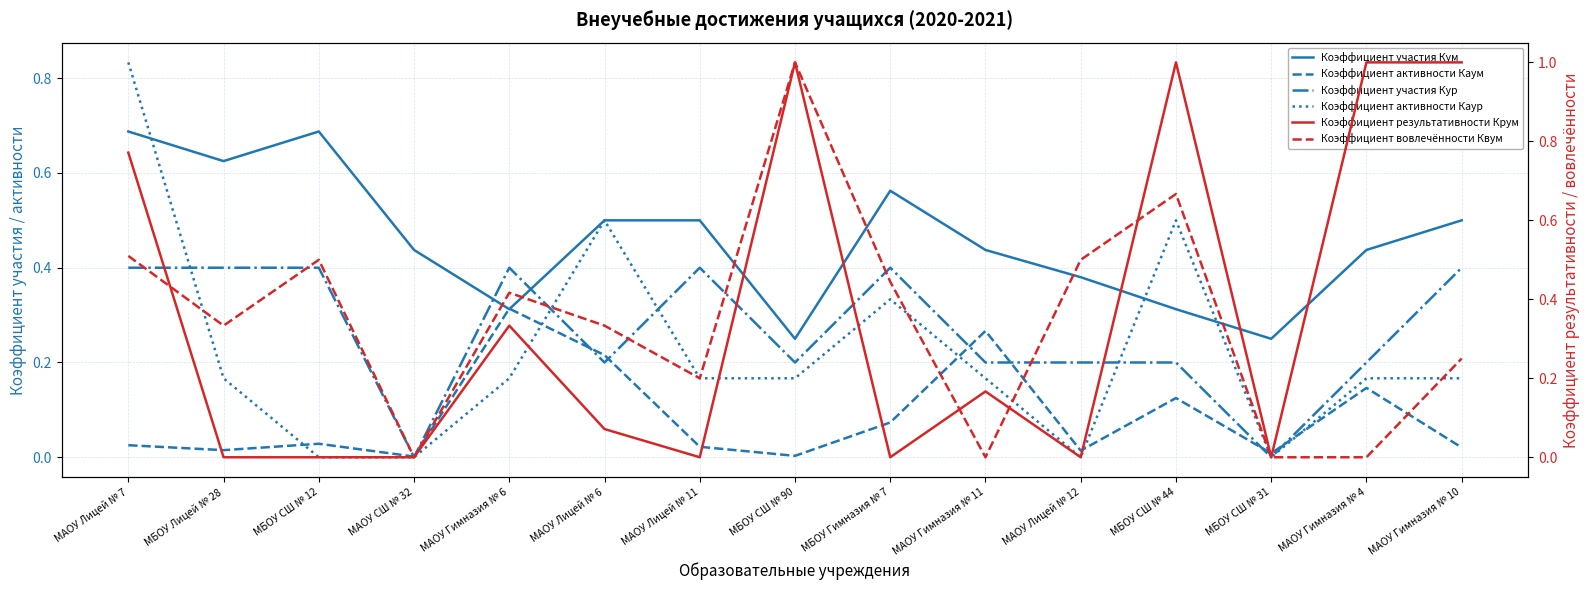

Reading right to left, what are all the values shown in this chart?

Коэффициент участия Кум: МАОУ Гимназия № 10=0.5	МАОУ Гимназия № 4=0.4	МБОУ СШ № 31=0.2	МБОУ СШ № 44=0.3	МАОУ Лицей № 12=0.4	МАОУ Гимназия № 11=0.4	МБОУ Гимназия № 7=0.6	МБОУ СШ № 90=0.2	МАОУ Лицей № 11=0.5	МАОУ Лицей № 6=0.5	МАОУ Гимназия № 6=0.3	МАОУ СШ № 32=0.4	МБОУ СШ № 12=0.7	МБОУ Лицей № 28=0.6	МАОУ Лицей № 7=0.7
Коэффициент активности Каум: МАОУ Гимназия № 10=0.0	МАОУ Гимназия № 4=0.1	МБОУ СШ № 31=0.0	МБОУ СШ № 44=0.1	МАОУ Лицей № 12=0.0	МАОУ Гимназия № 11=0.3	МБОУ Гимназия № 7=0.1	МБОУ СШ № 90=0.0	МАОУ Лицей № 11=0.0	МАОУ Лицей № 6=0.2	МАОУ Гимназия № 6=0.3	МАОУ СШ № 32=0.0	МБОУ СШ № 12=0.0	МБОУ Лицей № 28=0.0	МАОУ Лицей № 7=0.0
Коэффициент участия Кур: МАОУ Гимназия № 10=0.4	МАОУ Гимназия № 4=0.2	МБОУ СШ № 31=0.0	МБОУ СШ № 44=0.2	МАОУ Лицей № 12=0.2	МАОУ Гимназия № 11=0.2	МБОУ Гимназия № 7=0.4	МБОУ СШ № 90=0.2	МАОУ Лицей № 11=0.4	МАОУ Лицей № 6=0.2	МАОУ Гимназия № 6=0.4	МАОУ СШ № 32=0.0	МБОУ СШ № 12=0.4	МБОУ Лицей № 28=0.4	МАОУ Лицей № 7=0.4
Коэффициент активности Каур: МАОУ Гимназия № 10=0.2	МАОУ Гимназия № 4=0.2	МБОУ СШ № 31=0.0	МБОУ СШ № 44=0.5	МАОУ Лицей № 12=0.0	МАОУ Гимназия № 11=0.2	МБОУ Гимназия № 7=0.3	МБОУ СШ № 90=0.2	МАОУ Лицей № 11=0.2	МАОУ Лицей № 6=0.5	МАОУ Гимназия № 6=0.2	МАОУ СШ № 32=0.0	МБОУ СШ № 12=0.0	МБОУ Лицей № 28=0.2	МАОУ Лицей № 7=0.8
Коэффициент результативности Крум: МАОУ Гимназия № 10=1.0	МАОУ Гимназия № 4=1.0	МБОУ СШ № 31=0.0	МБОУ СШ № 44=1.0	МАОУ Лицей № 12=0.0	МАОУ Гимназия № 11=0.2	МБОУ Гимназия № 7=0.0	МБОУ СШ № 90=1.0	МАОУ Лицей № 11=0.0	МАОУ Лицей № 6=0.1	МАОУ Гимназия № 6=0.3	МАОУ СШ № 32=0.0	МБОУ СШ № 12=0.0	МБОУ Лицей № 28=0.0	МАОУ Лицей № 7=0.8
Коэффициент вовлечённости Квум: МАОУ Гимназия № 10=0.2	МАОУ Гимназия № 4=0.0	МБОУ СШ № 31=0.0	МБОУ СШ № 44=0.7	МАОУ Лицей № 12=0.5	МАОУ Гимназия № 11=0.0	МБОУ Гимназия № 7=0.4	МБОУ СШ № 90=1.0	МАОУ Лицей № 11=0.2	МАОУ Лицей № 6=0.3	МАОУ Гимназия № 6=0.4	МАОУ СШ № 32=0.0	МБОУ СШ № 12=0.5	МБОУ Лицей № 28=0.3	МАОУ Лицей № 7=0.5